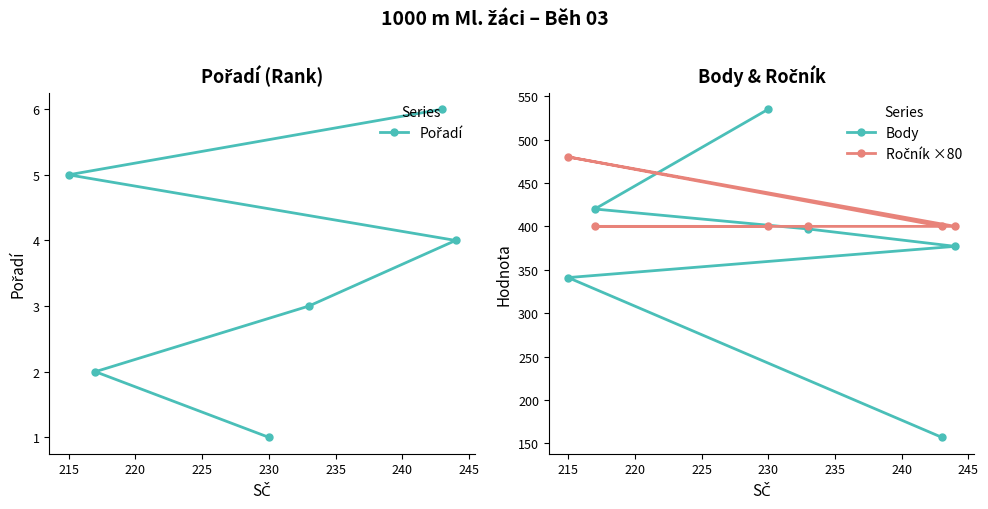

At which label does Body reach its peak?

230